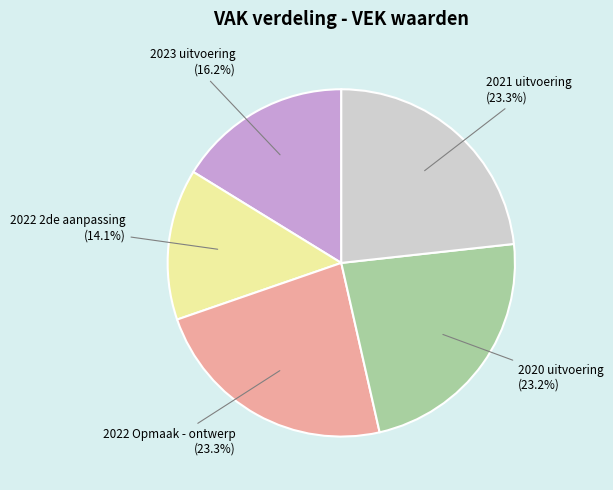

Count the number of slices in the pie.

5